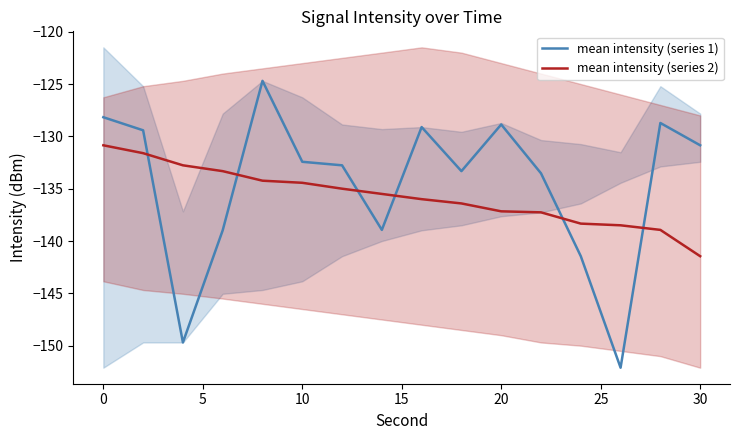

The mean intensity (series 2) series shows -134.4 at 10. True or false?

True